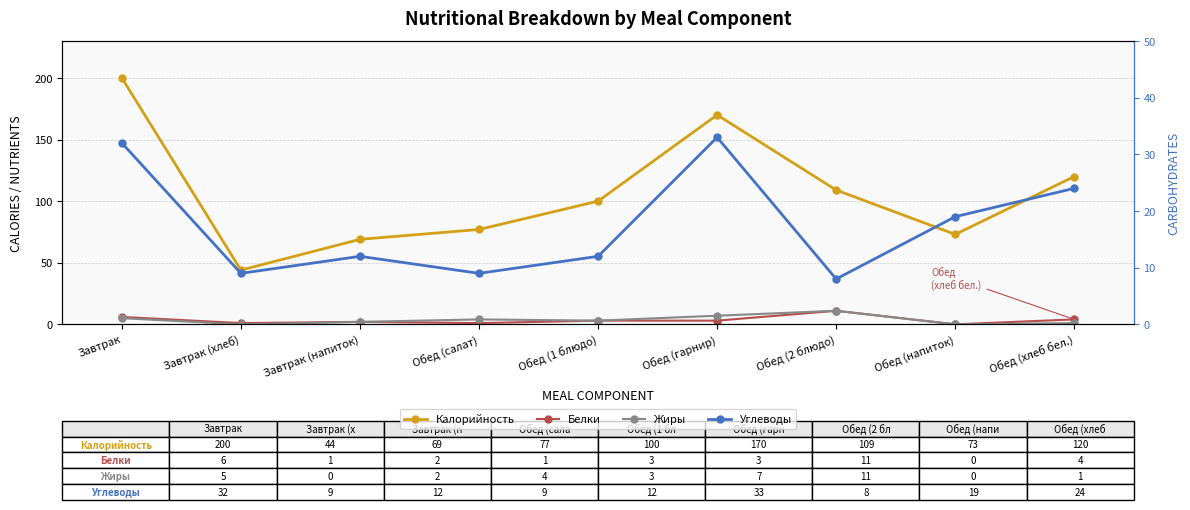

What is the maximum value shown in the chart?

200